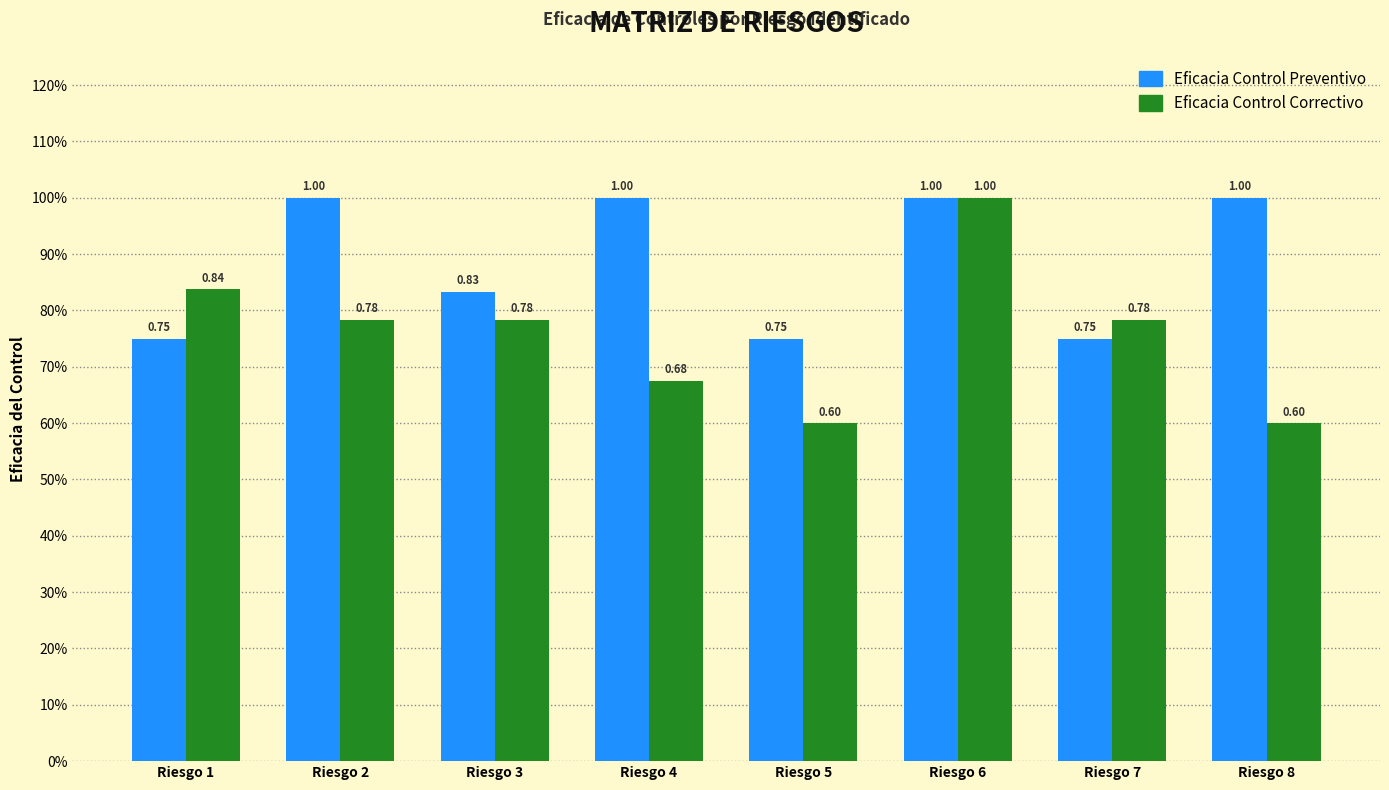

Which has a higher value, Riesgo 1 or Riesgo 7?

Riesgo 1